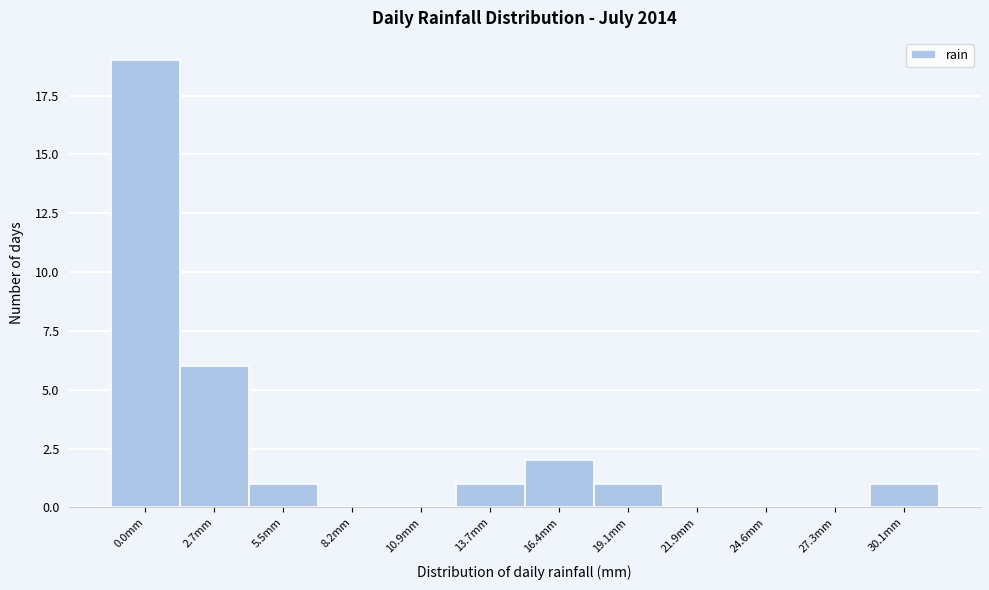

Reading right to left, extract all data points from this chart.

30.1mm=1	27.3mm=0	24.6mm=0	21.9mm=0	19.1mm=1	16.4mm=2	13.7mm=1	10.9mm=0	8.2mm=0	5.5mm=1	2.7mm=6	0.0mm=19